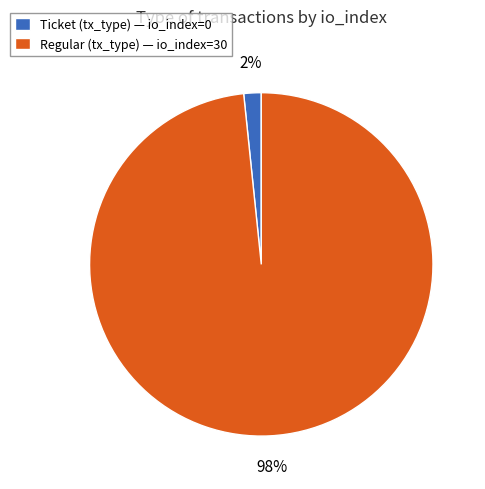

How many slices are in this pie chart?

2